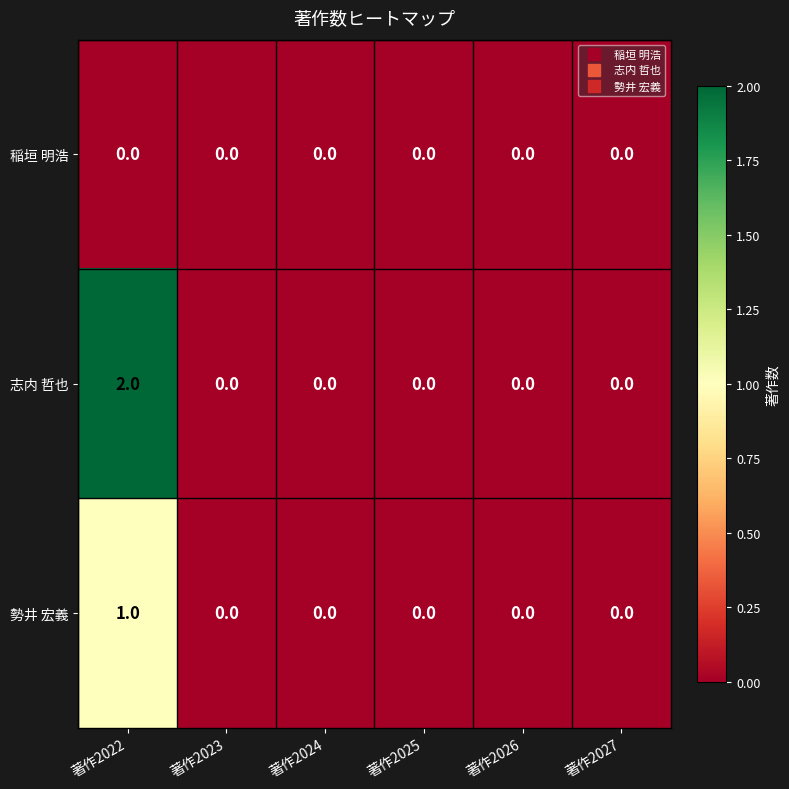

Reading left to right, transcribe all the data shown in this chart.

稲垣 明浩: 著作2022=0	著作2023=0	著作2024=0	著作2025=0	著作2026=0	著作2027=0
志内 哲也: 著作2022=2	著作2023=0	著作2024=0	著作2025=0	著作2026=0	著作2027=0
勢井 宏義: 著作2022=1	著作2023=0	著作2024=0	著作2025=0	著作2026=0	著作2027=0